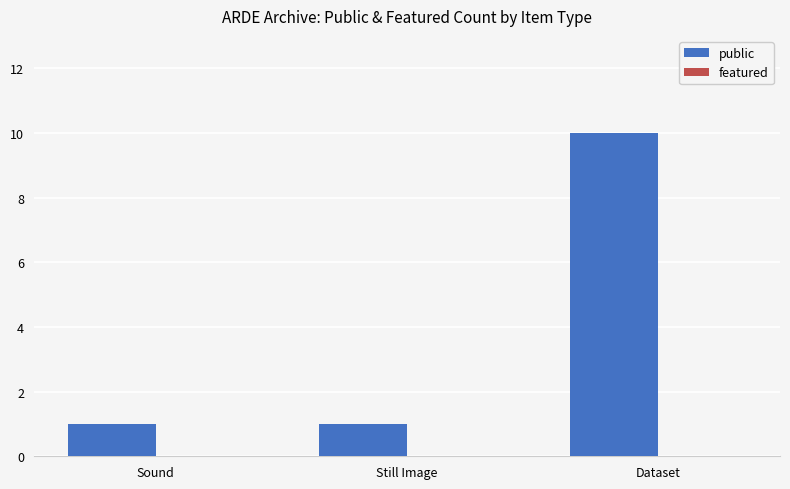

The chart shows a value of 1 at Still Image. True or false?

True